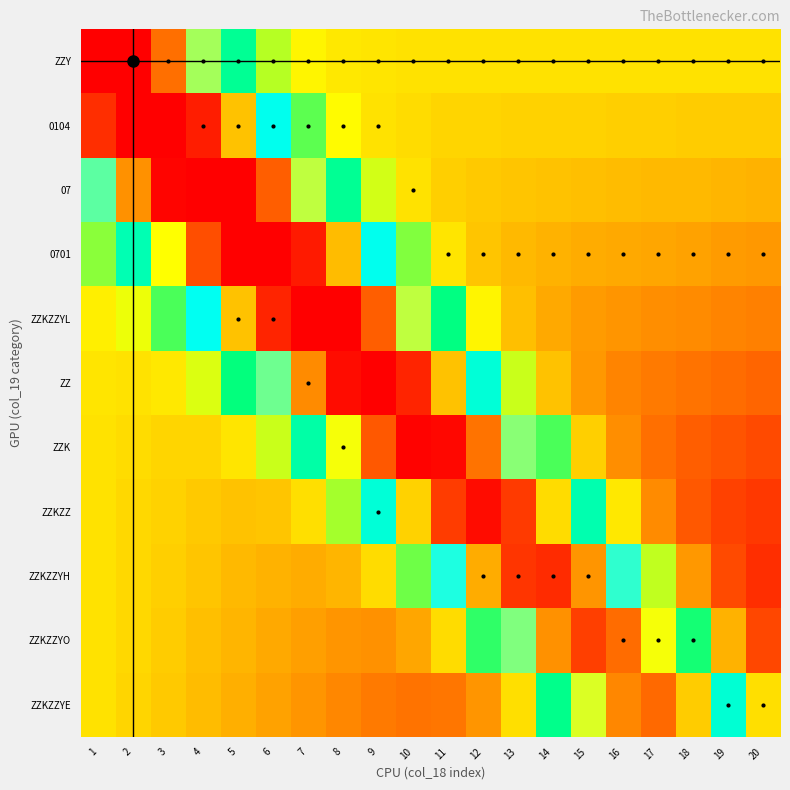

Rank the series at 15 from lowest to highest value.

ZZ, ZZKZZYL, 0701, 07, ZZK, 0104, ZZY, ZZKZZ, ZZKZZYE, ZZKZZYH, ZZKZZYO